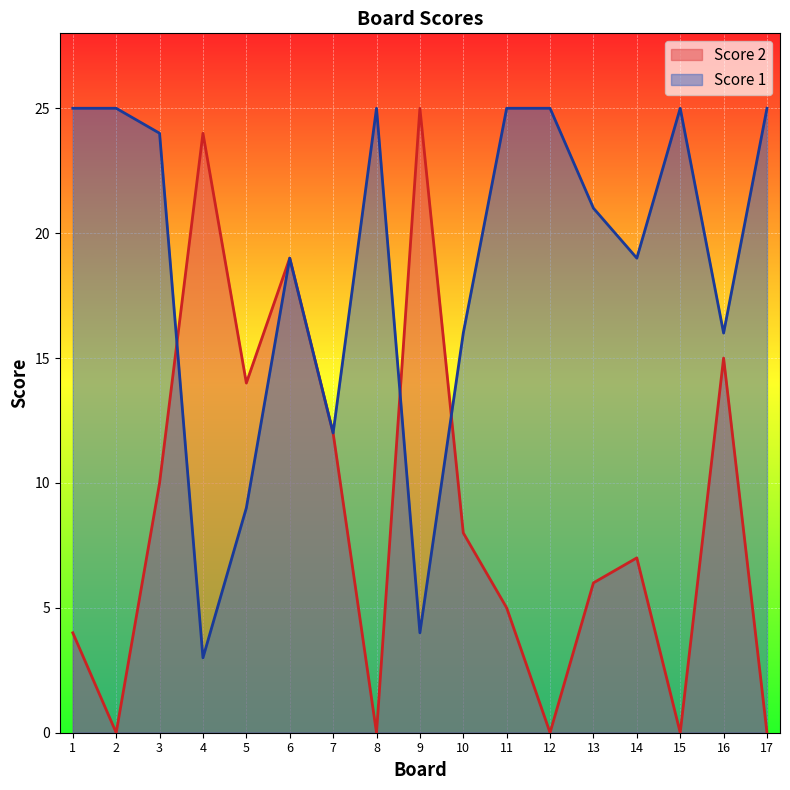

How many distinct data groups are displayed?

2